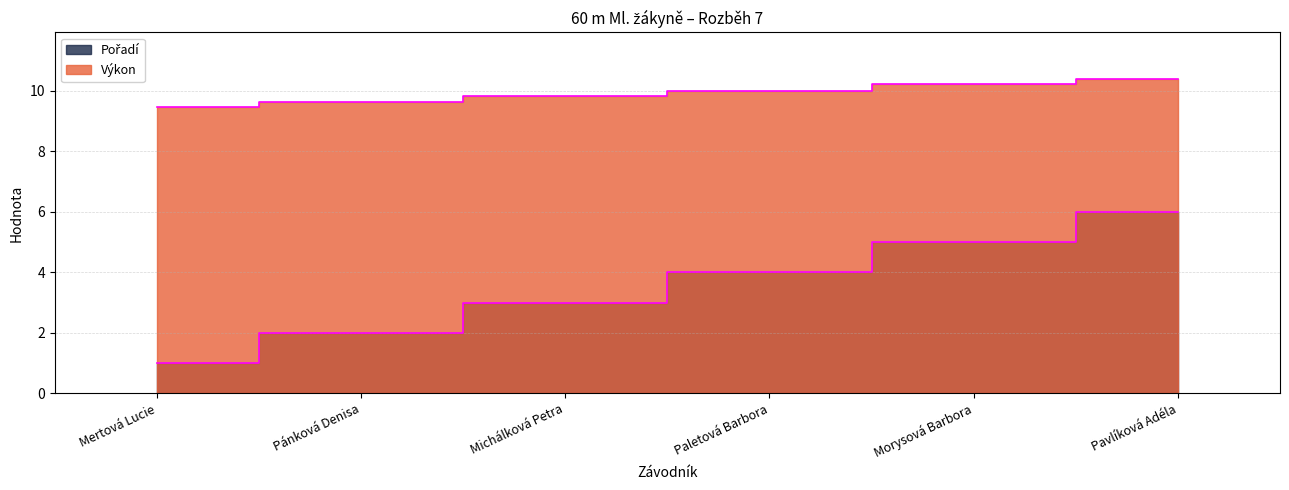

What is the lowest value of the Výkon series?

9.5